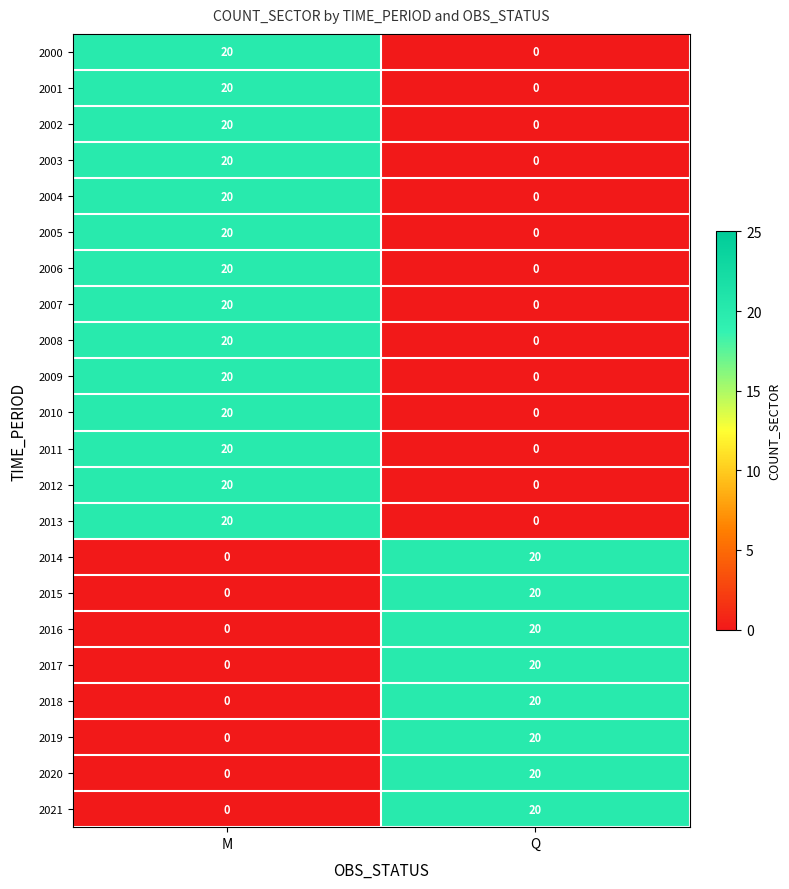

What is the sum of the 2013 values at Q and M?

20